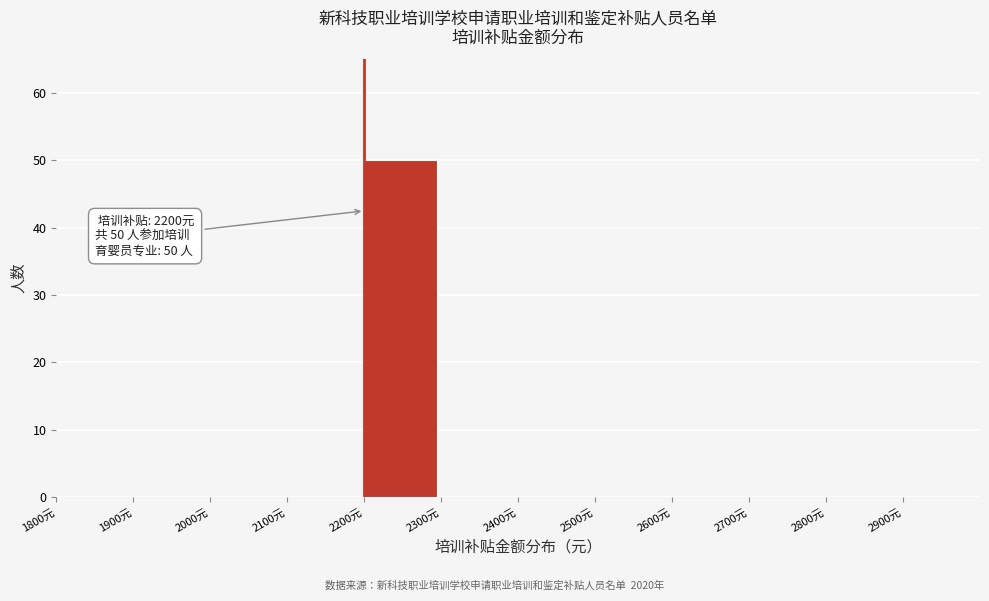

Which range on the x-axis has the tallest bar?

2200 to 2300